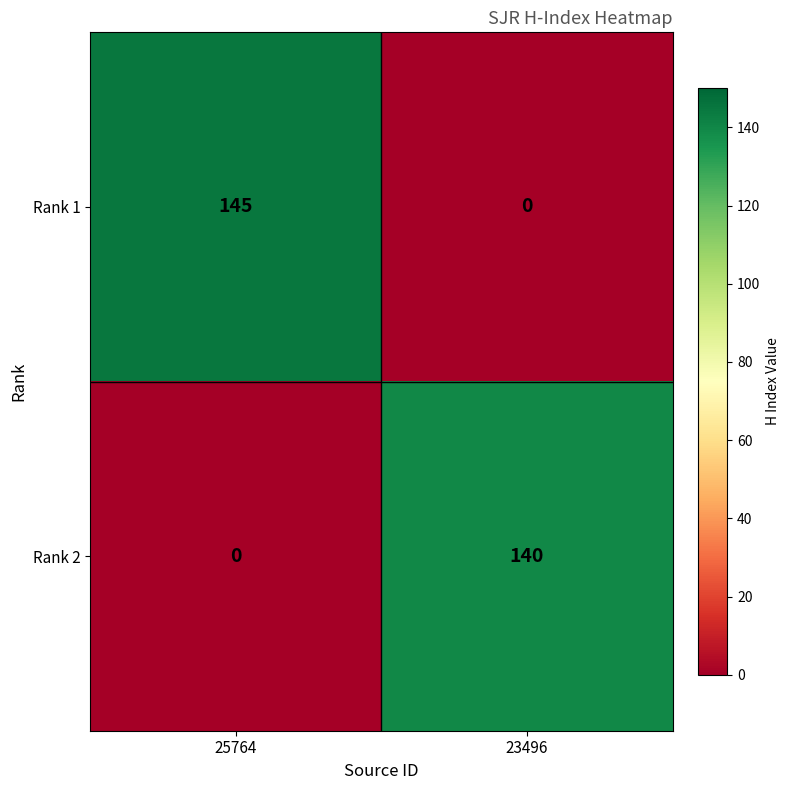

Rank the series at 23496 from lowest to highest value.

Rank 1, Rank 2